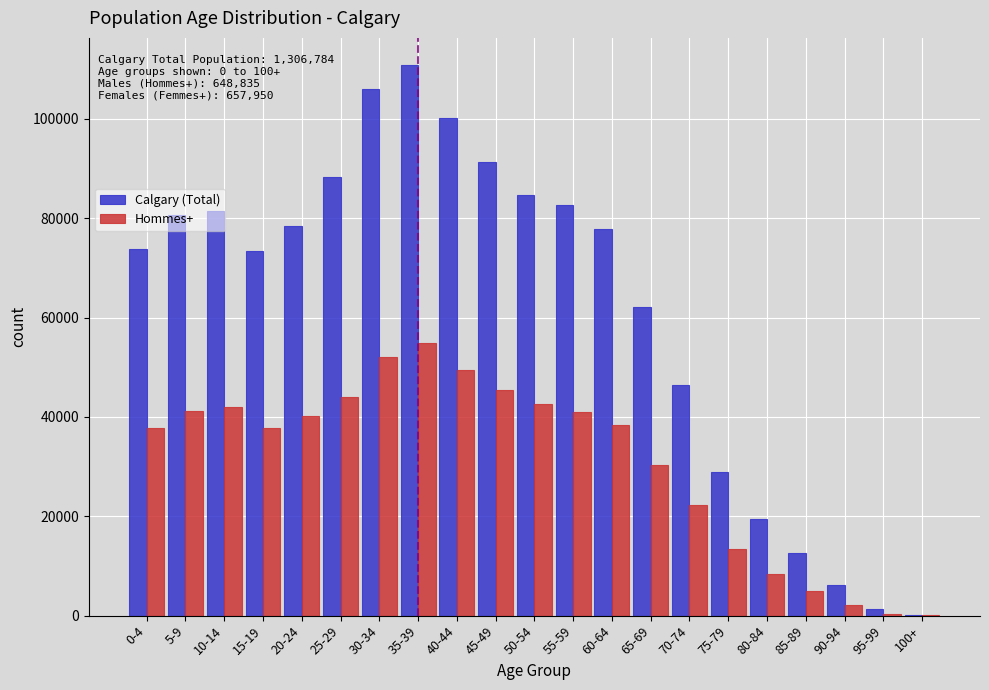

Between 20-24 and 30-34, which series saw the biggest shift?

Calgary (Total)